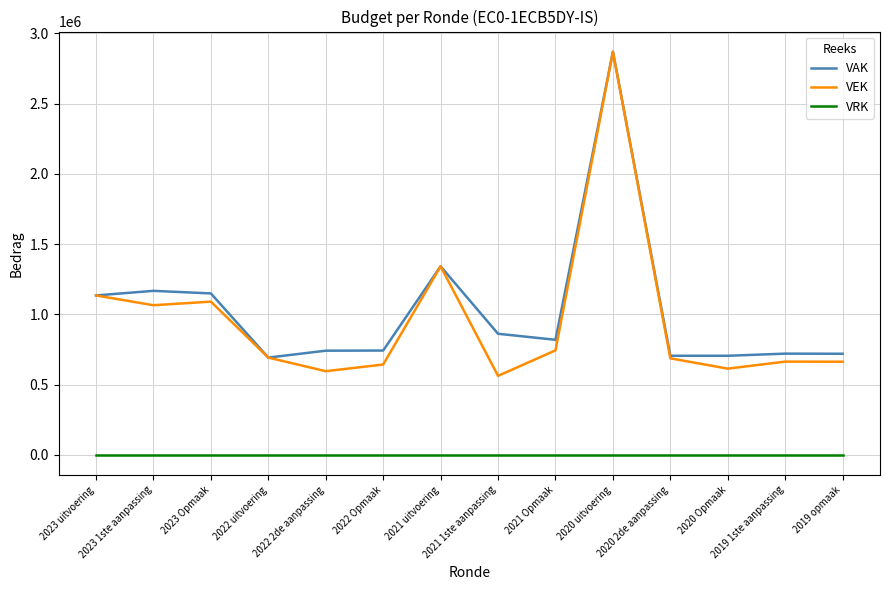

True or false: VAK has more than 1 interior local peaks.

True